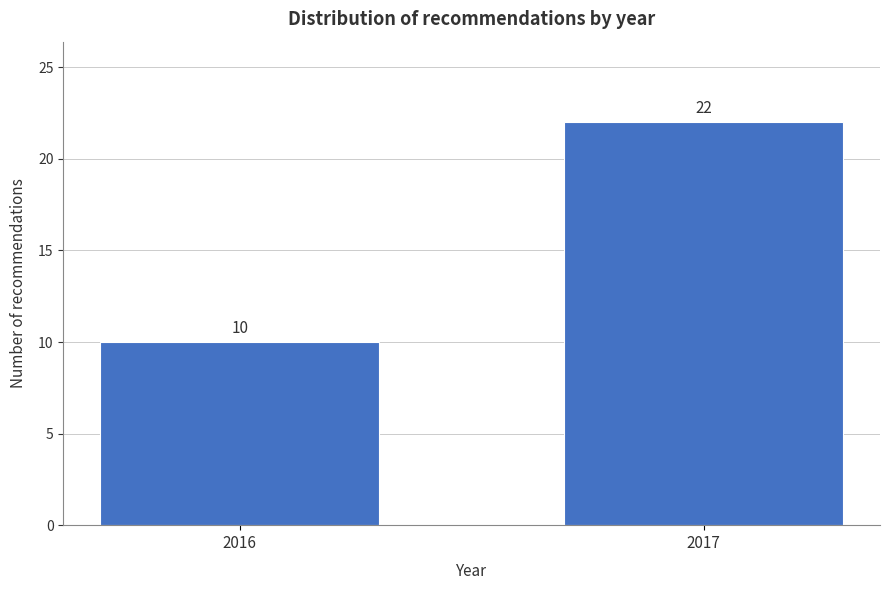

Reading left to right, what are all the values shown in this chart?

10	22